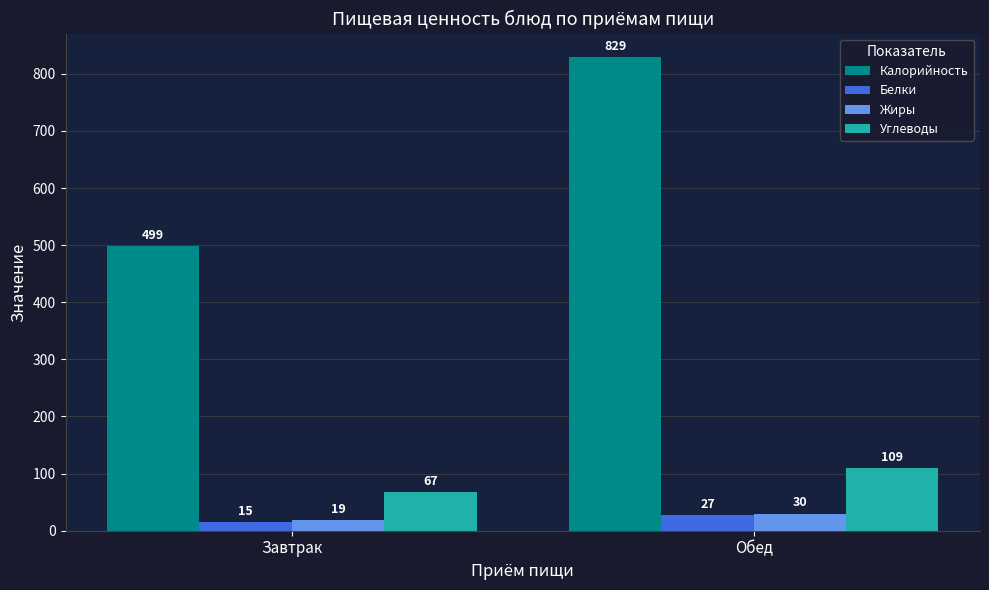

Rank the series by their maximum value, from lowest to highest.

Белки, Жиры, Углеводы, Калорийность